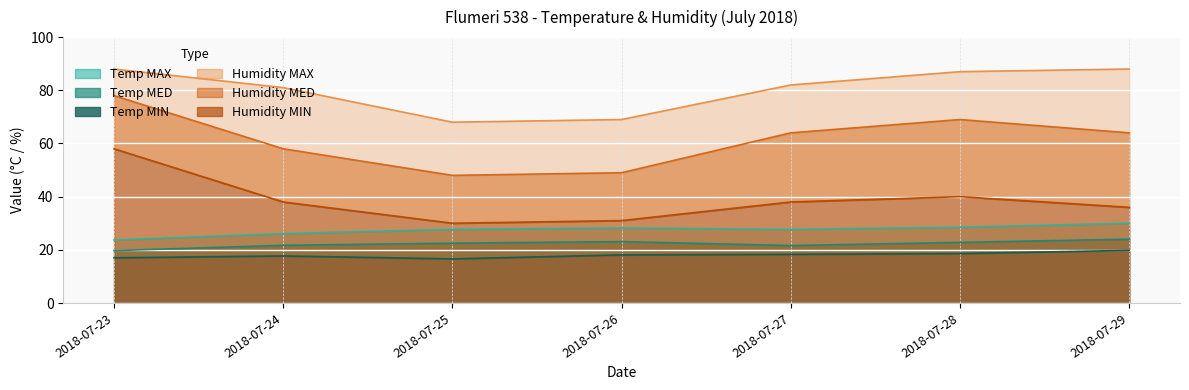

At which label does Humidity MIN first exceed 38?

2018-07-23